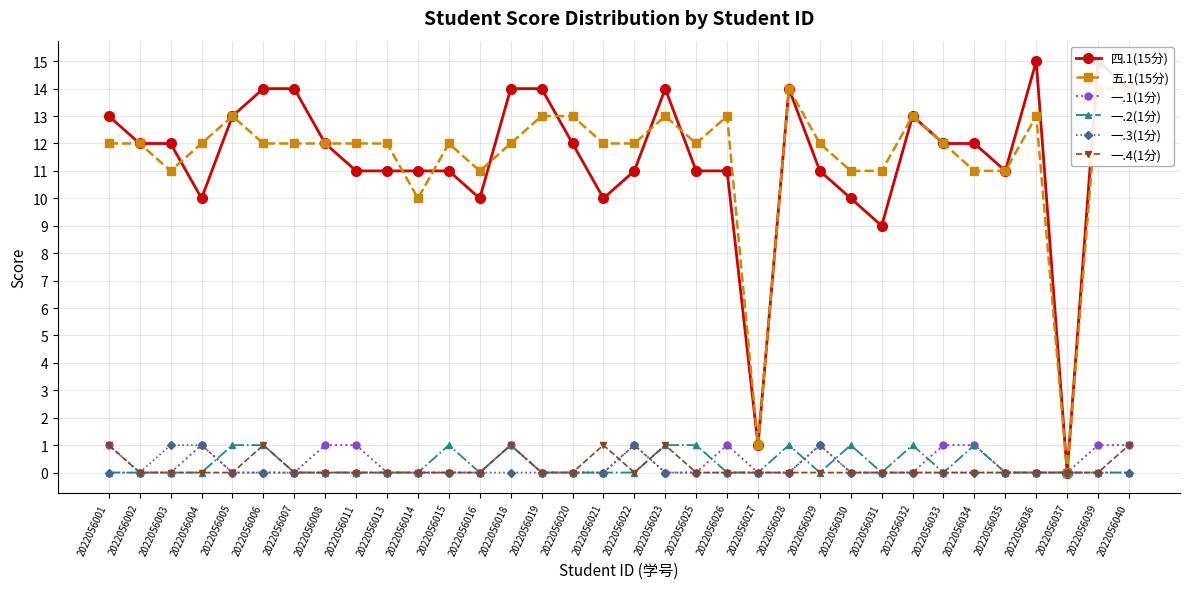

True or false: 一.2(1分) and 一.4(1分) intersect in this chart.

False